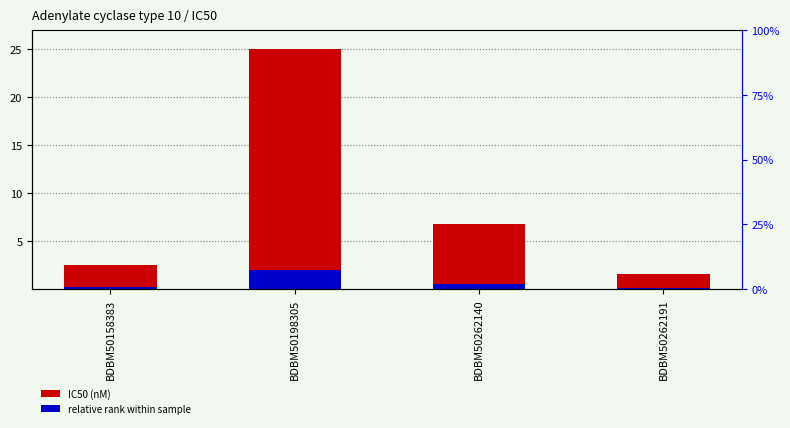

At which category is the sum across all series the highest?

BDBM50198305